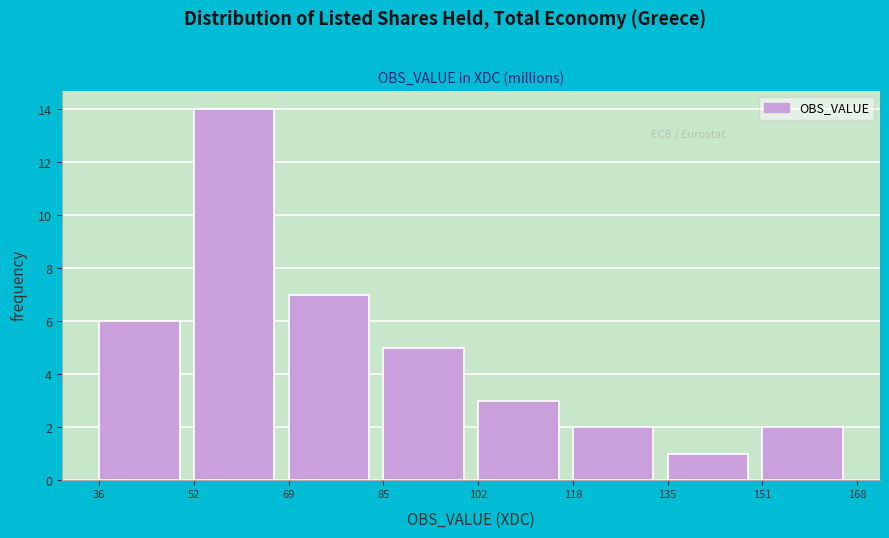

Reading left to right, what are all the values shown in this chart?

36=6	52=14	69=7	85=5	102=3	118=2	135=1	151=2